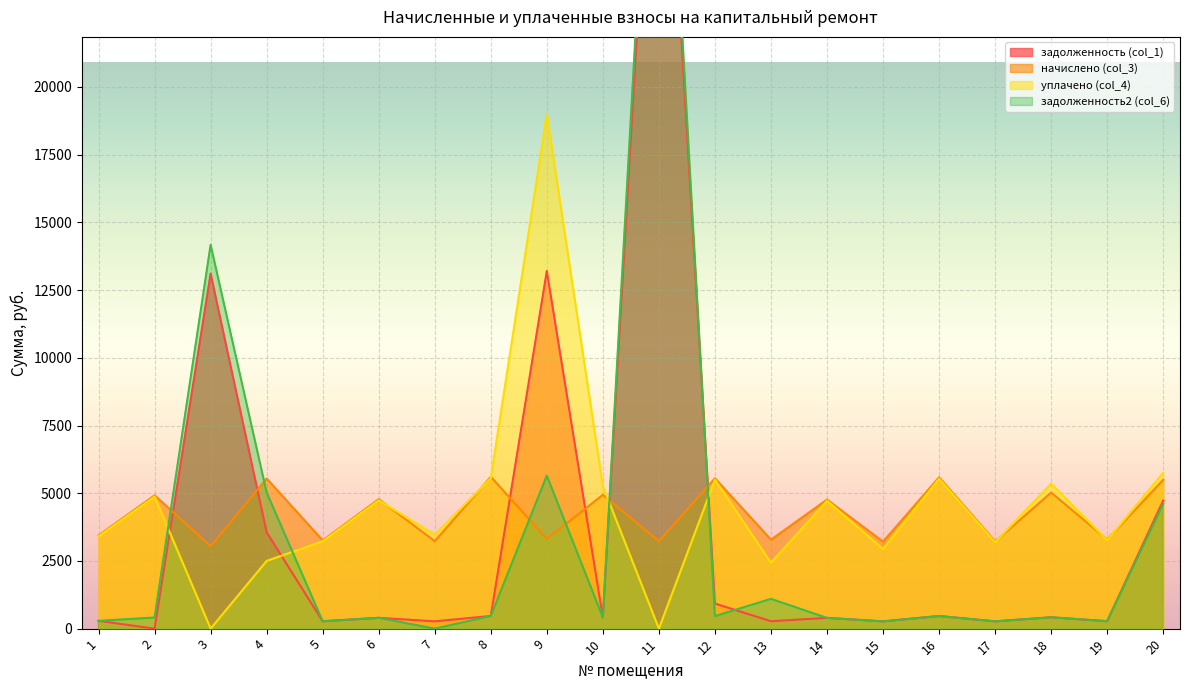

Which category has the highest value across all series?

11